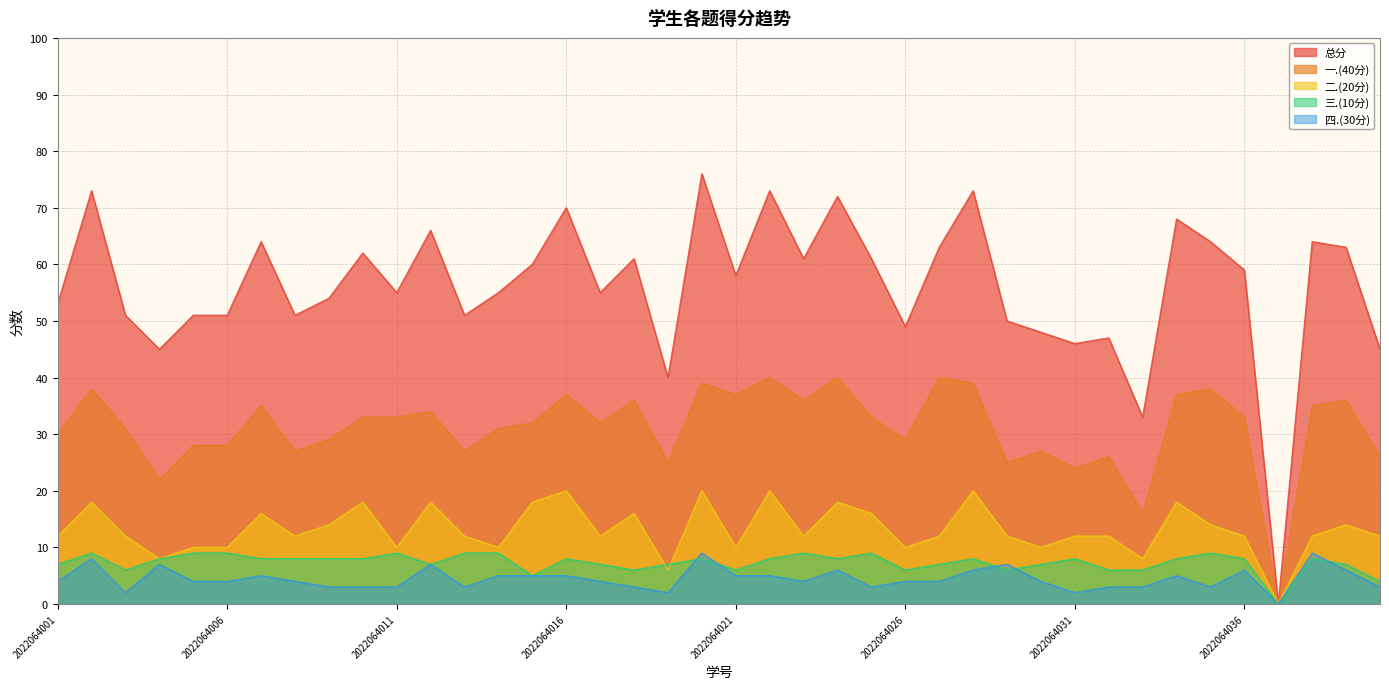

At how many categories does at least one series exceed 16?

39